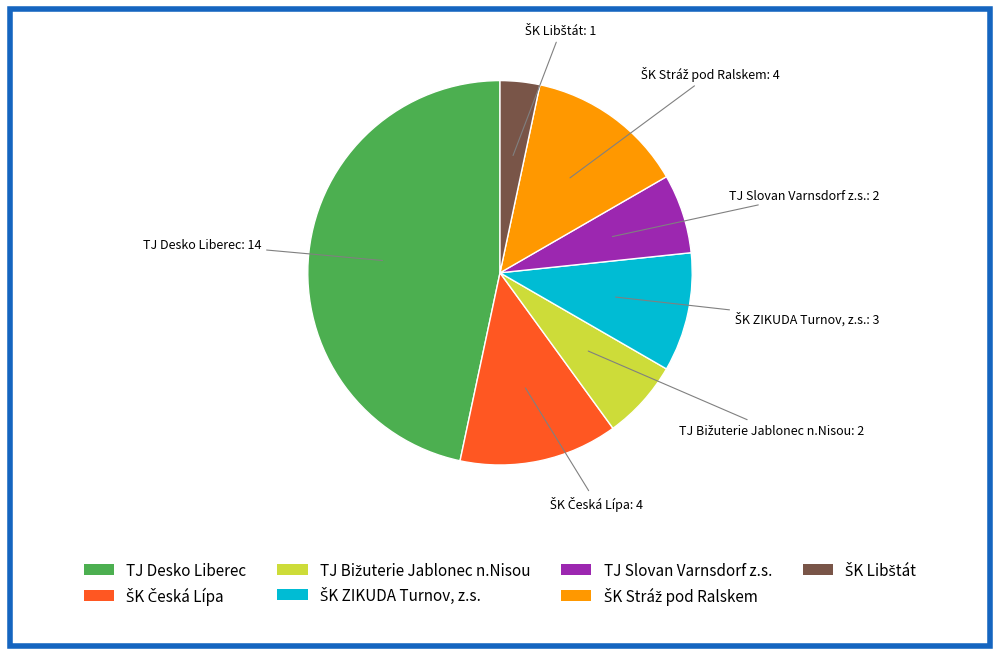

Does any single category account for the majority?

No